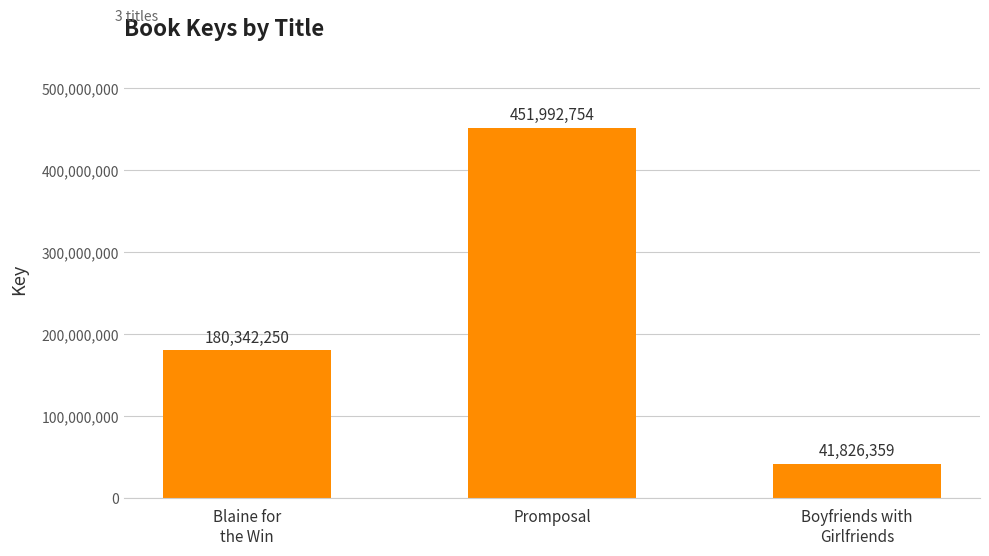

What is the label of the 1st bar from the left?

Blaine for
the Win